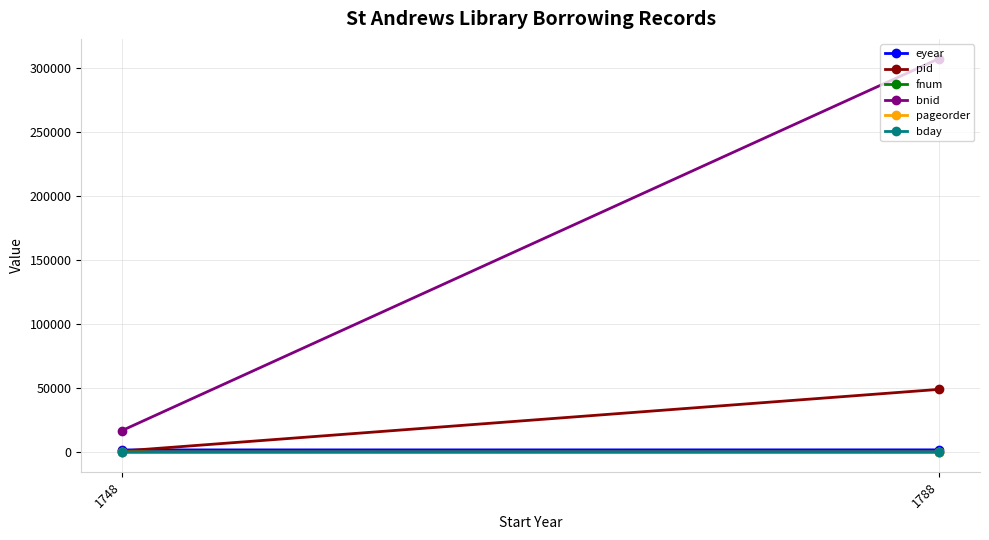

List the series in order of their peak value, highest first.

bnid, pid, eyear, fnum, bday, pageorder